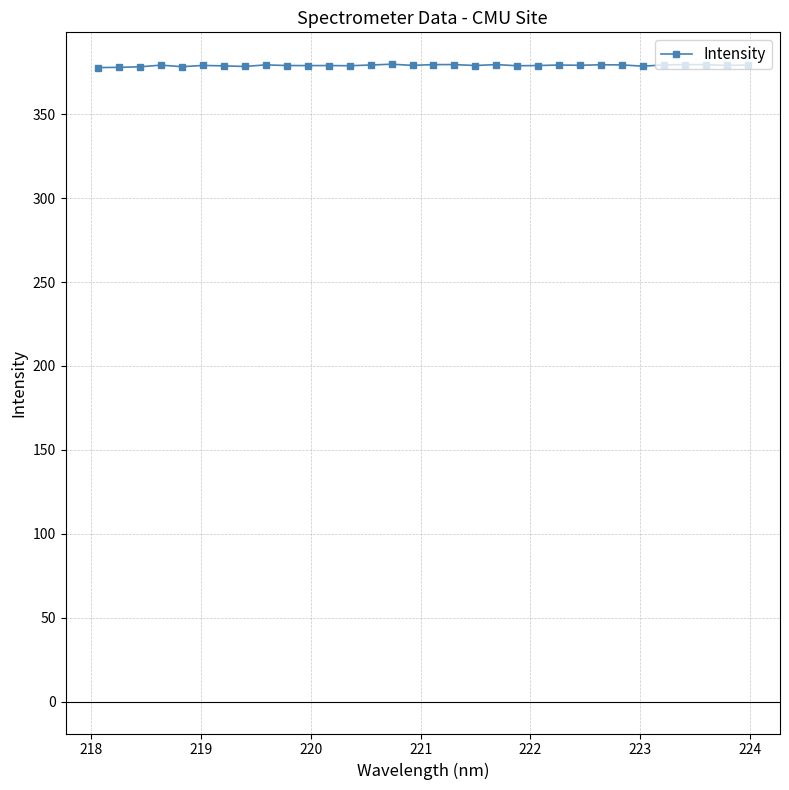

What is the average value?

379.0